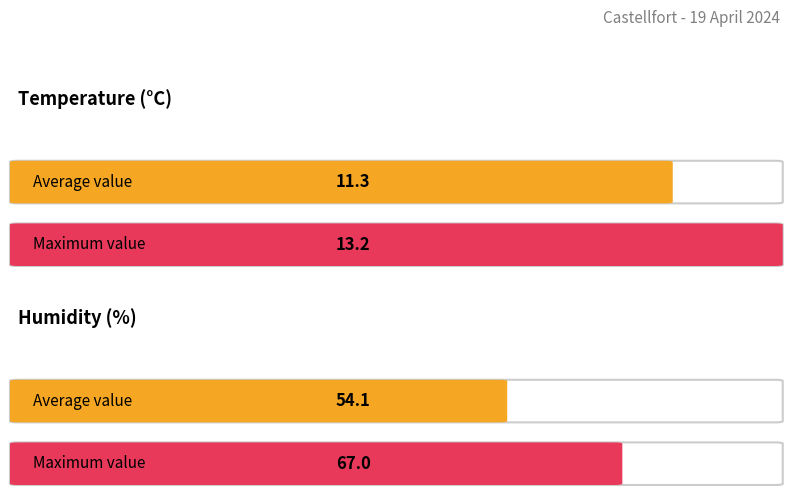

What are all the series names shown in the legend?

Temperature (C), Humidity (%)